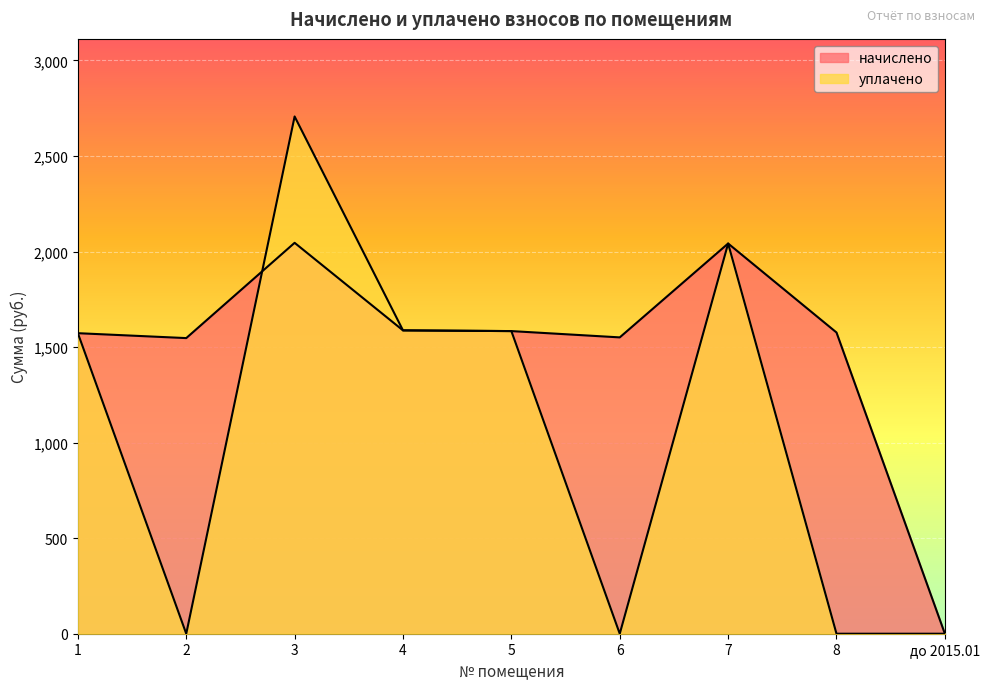

Does the chart display data point markers on the line(s)?

No